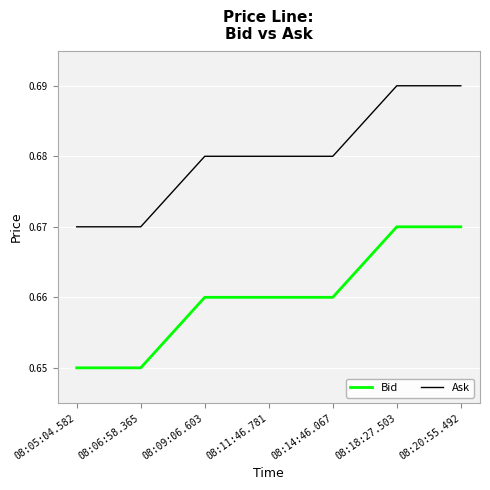

Rank the series at 08:20:55.492 from highest to lowest value.

Ask, Bid